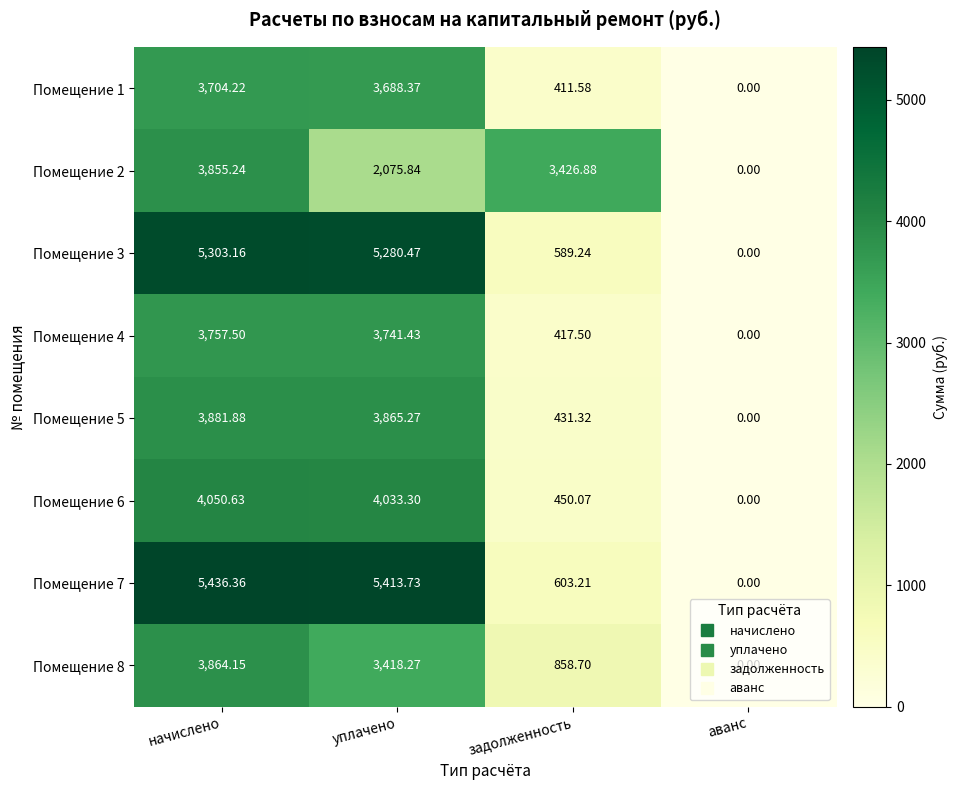

At which category is the sum across all series the highest?

начислено